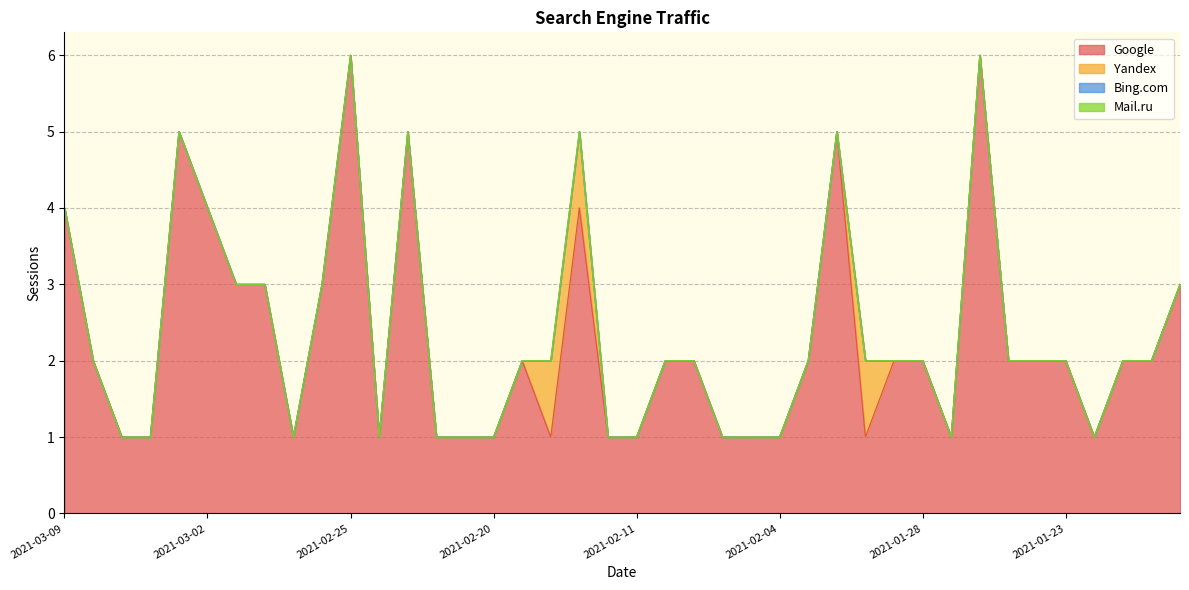

Which series has the largest total across all categories?

Google